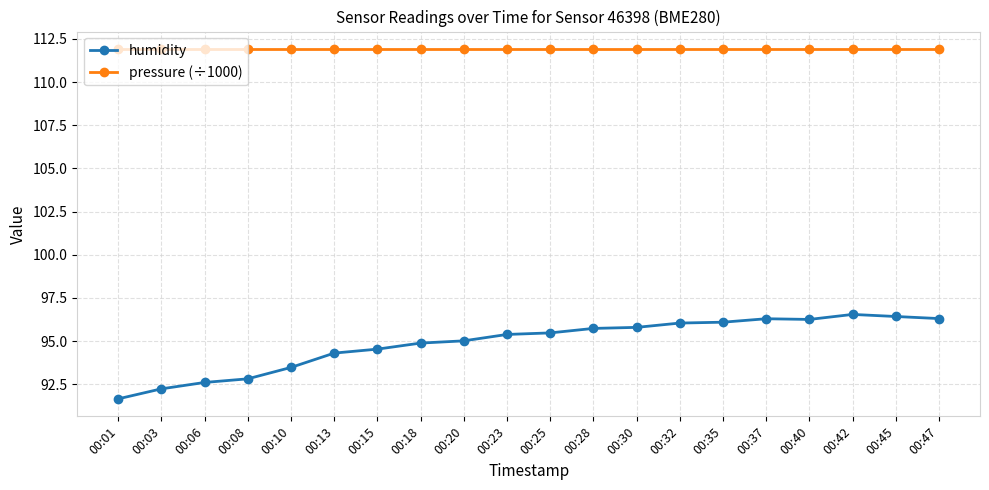

Which series has the largest total across all categories?

pressure (÷1000)